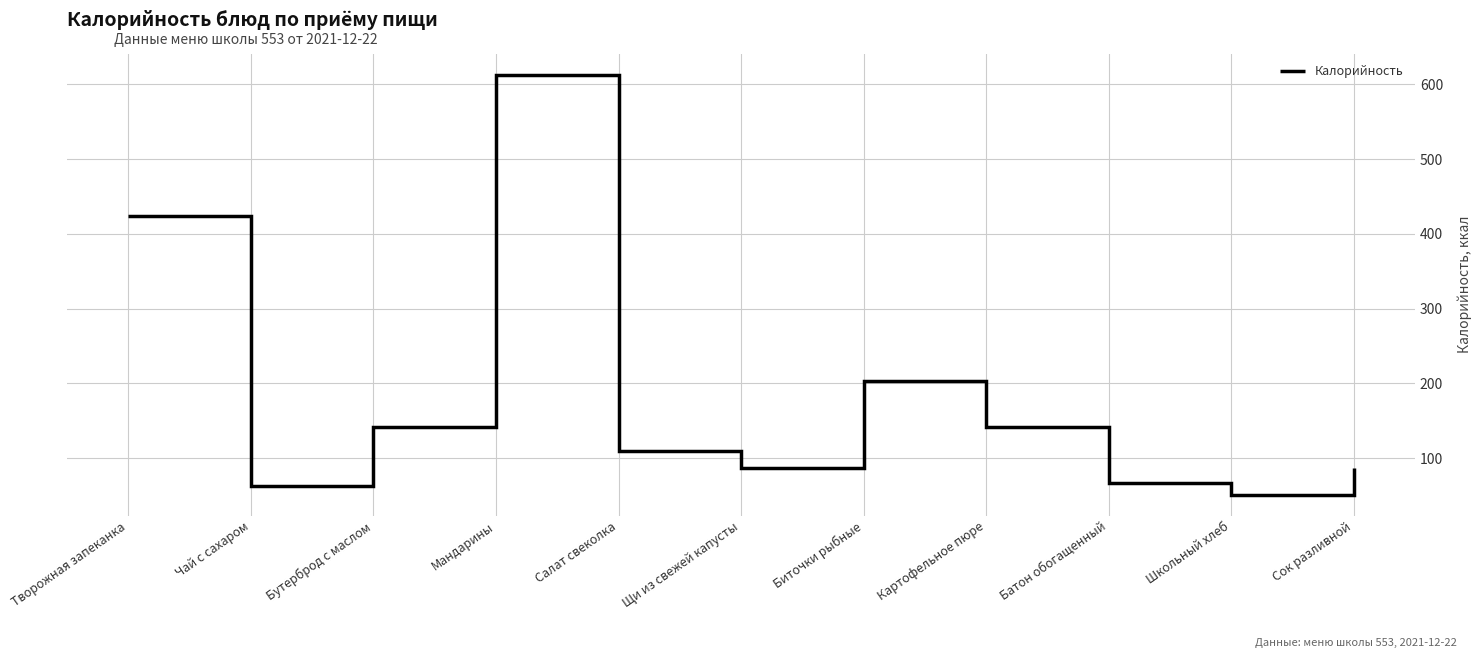

What is the sum of all values?

1983